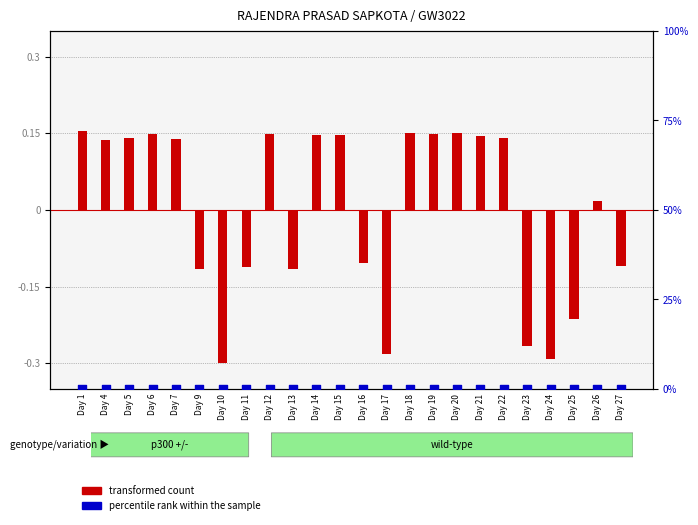

What are all the series names shown in the legend?

transformed count, percentile rank within the sample